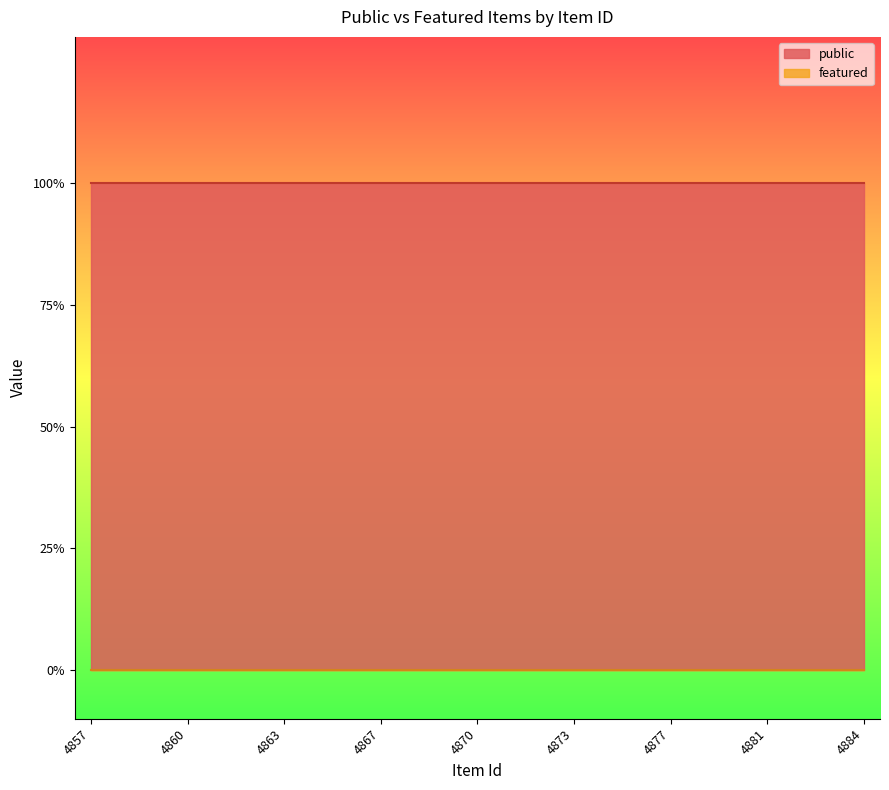

Which series has the largest total across all categories?

public